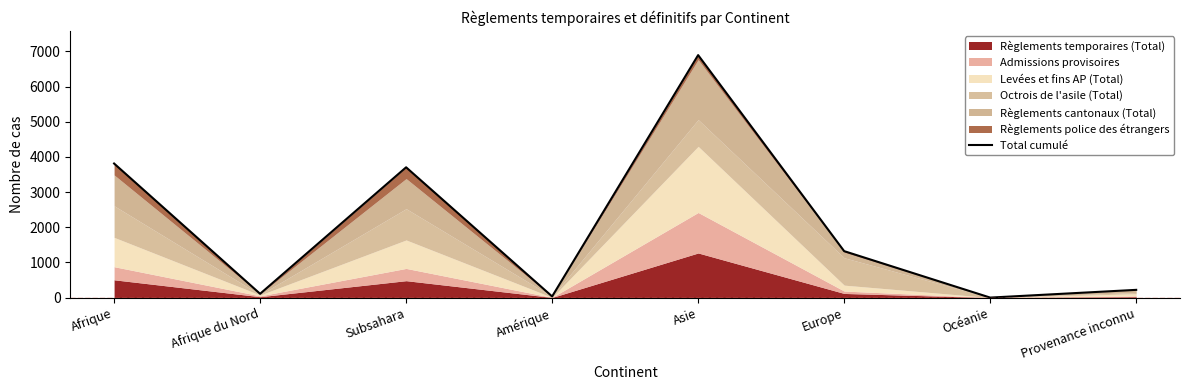

Reading left to right, list all the values displayed in this chart.

Afrique=3814	Afrique du Nord=108	Subsahara=3706	Amérique=33	Asie=6897	Europe=1321	Océanie=0	Provenance inconnu=220